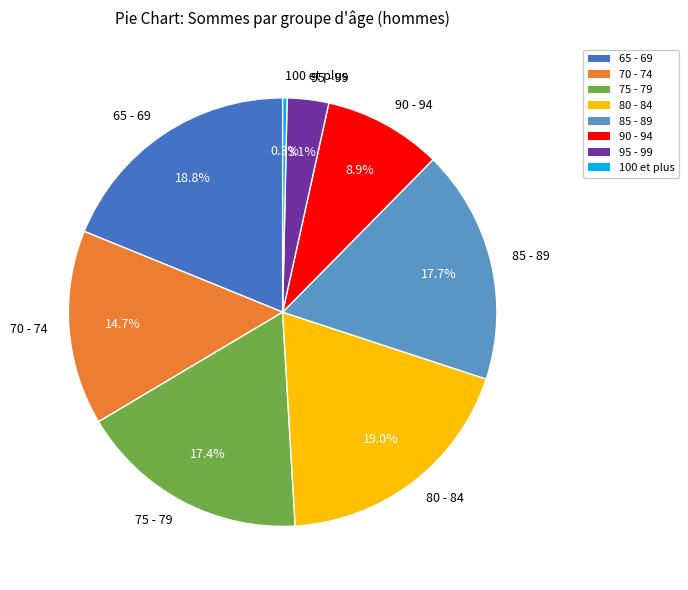

Between 85 - 89 and 100 et plus, which is larger?

85 - 89